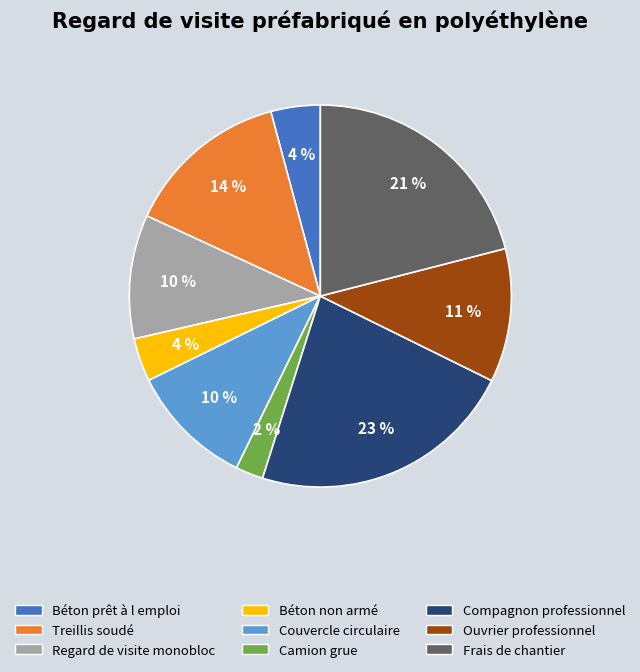

To the nearest percent, what is the difference between the Couvercle circulaire and Béton prêt à l emploi slice percentages?

6%